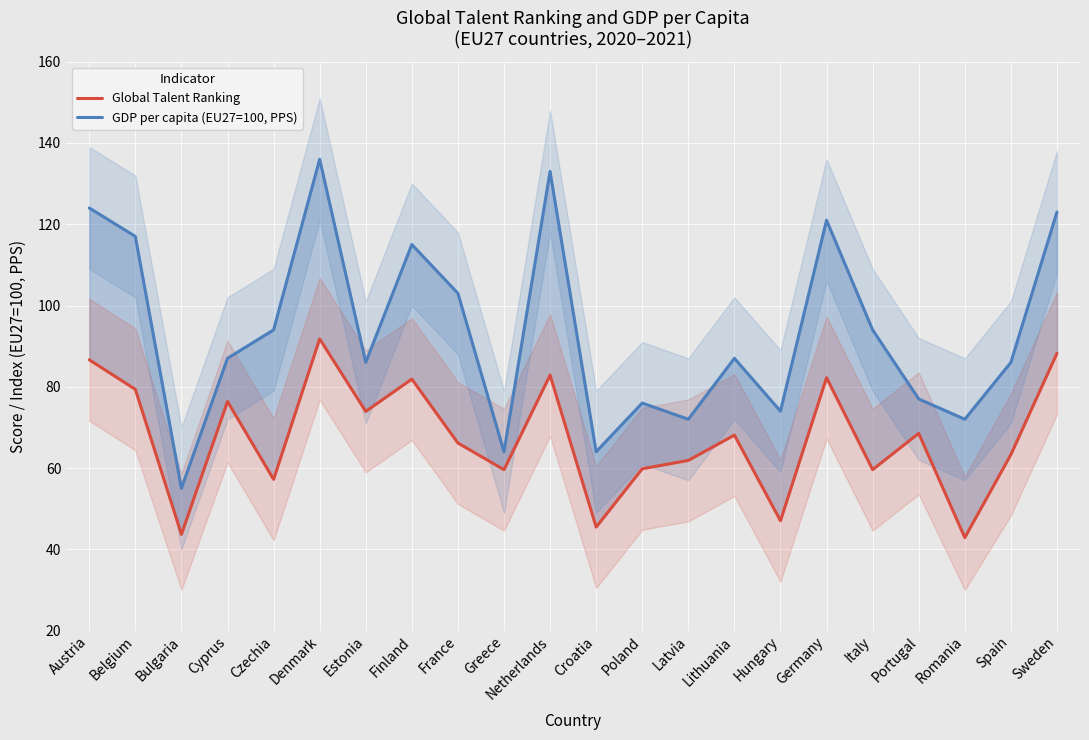

In Global Talent Ranking, how many points are higher than both neighbors (excluding endpoints)?

7